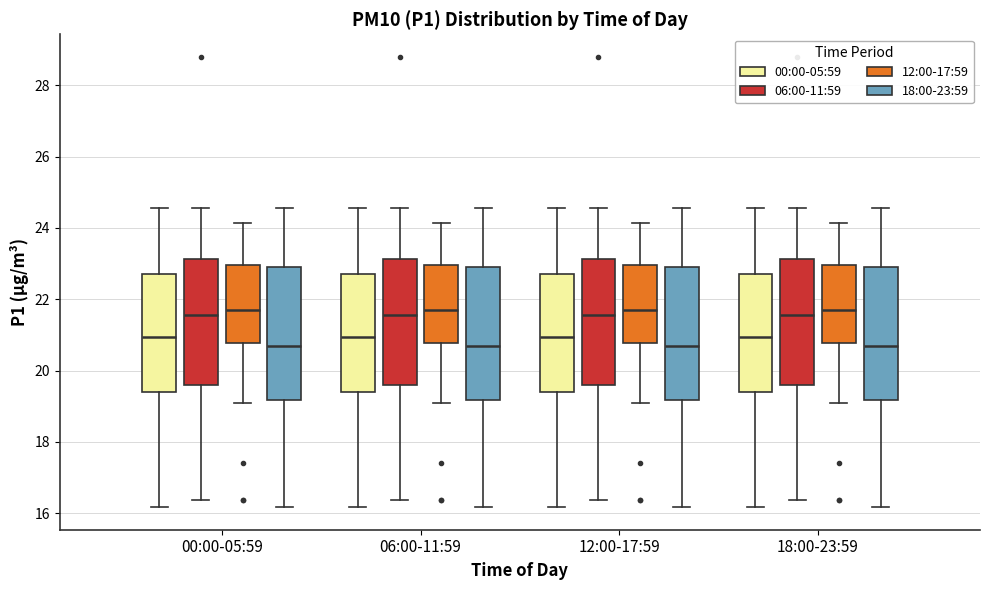

Where does the median line of the box for 12:00-17:59 (00:00-05:59) sit on the y-axis? The values are not printed on the chart, so give them approximately, as read against the axis.

21.0